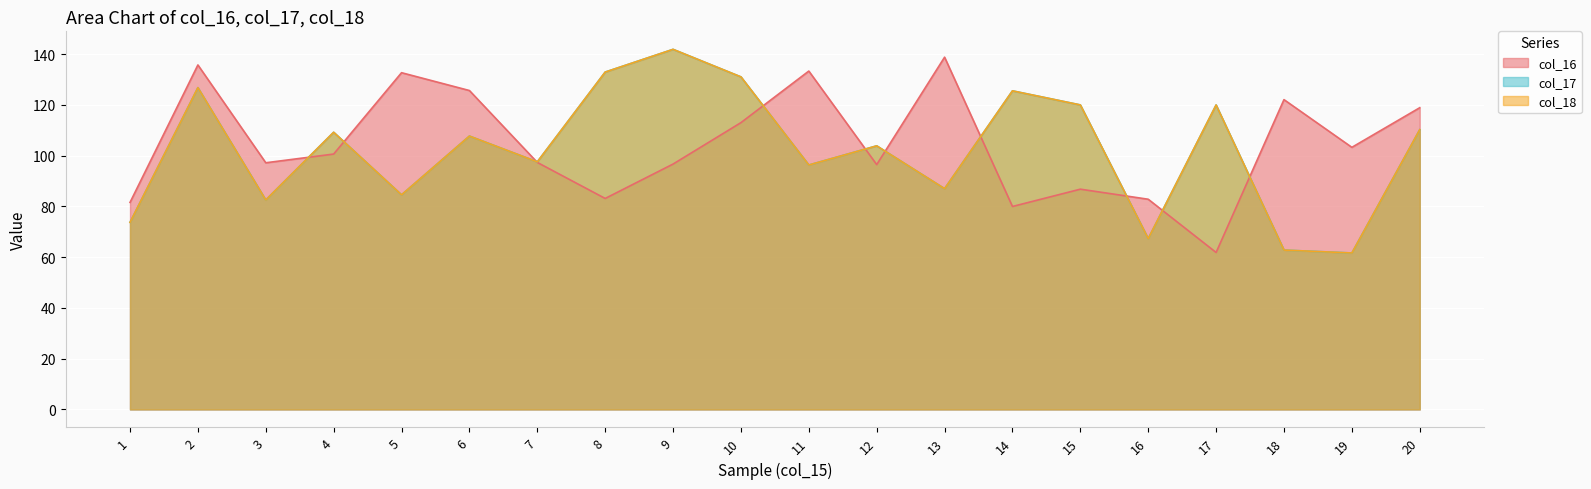

True or false: col_17 has a value of 96.3 at 11.

True